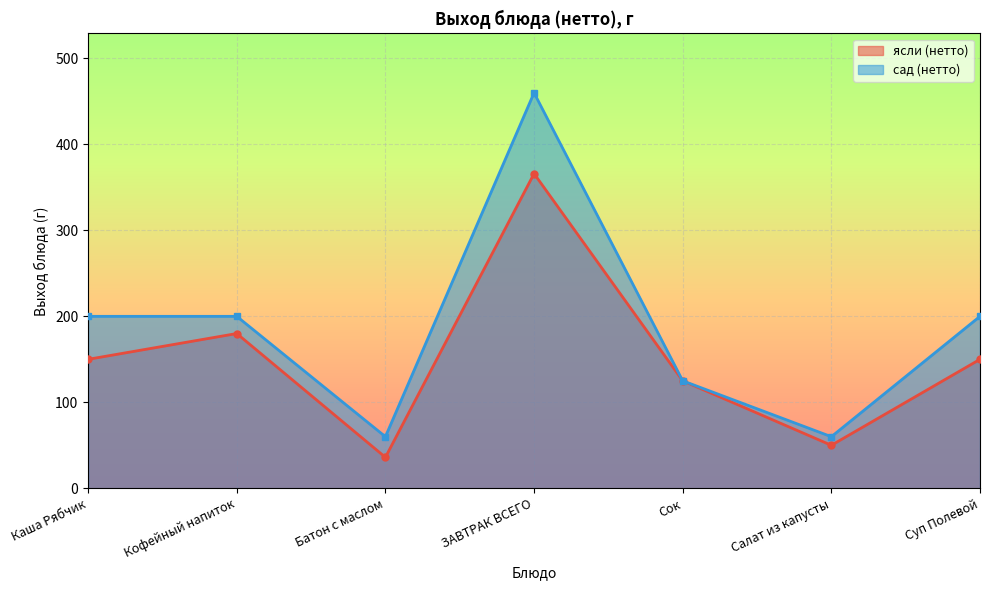

True or false: ясли (нетто) and сад (нетто) intersect in this chart.

False